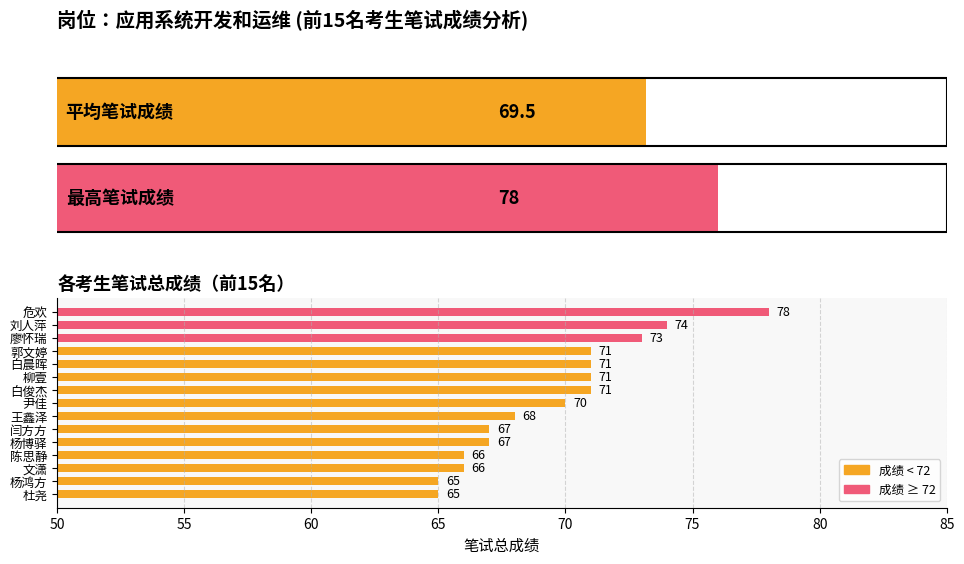

How many values are below 70?

7